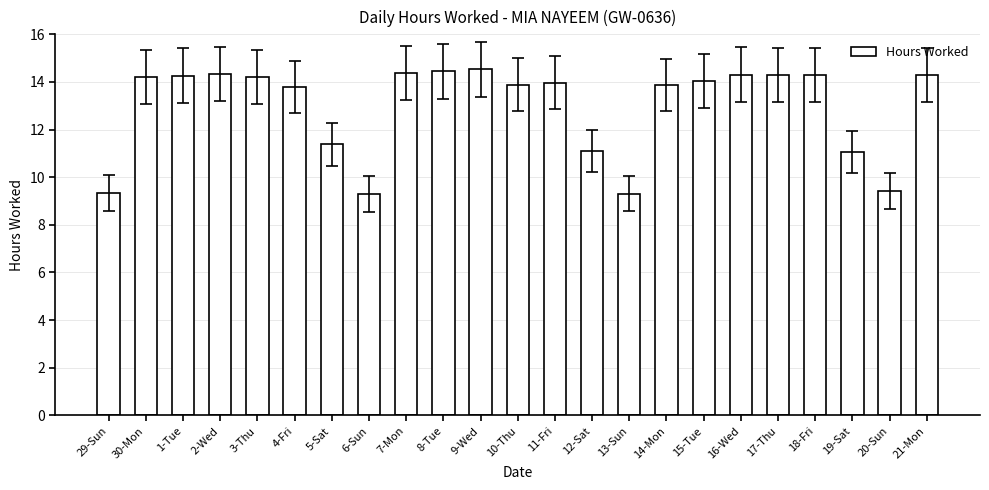

What is the difference between the maximum and second lowest values?

5.2